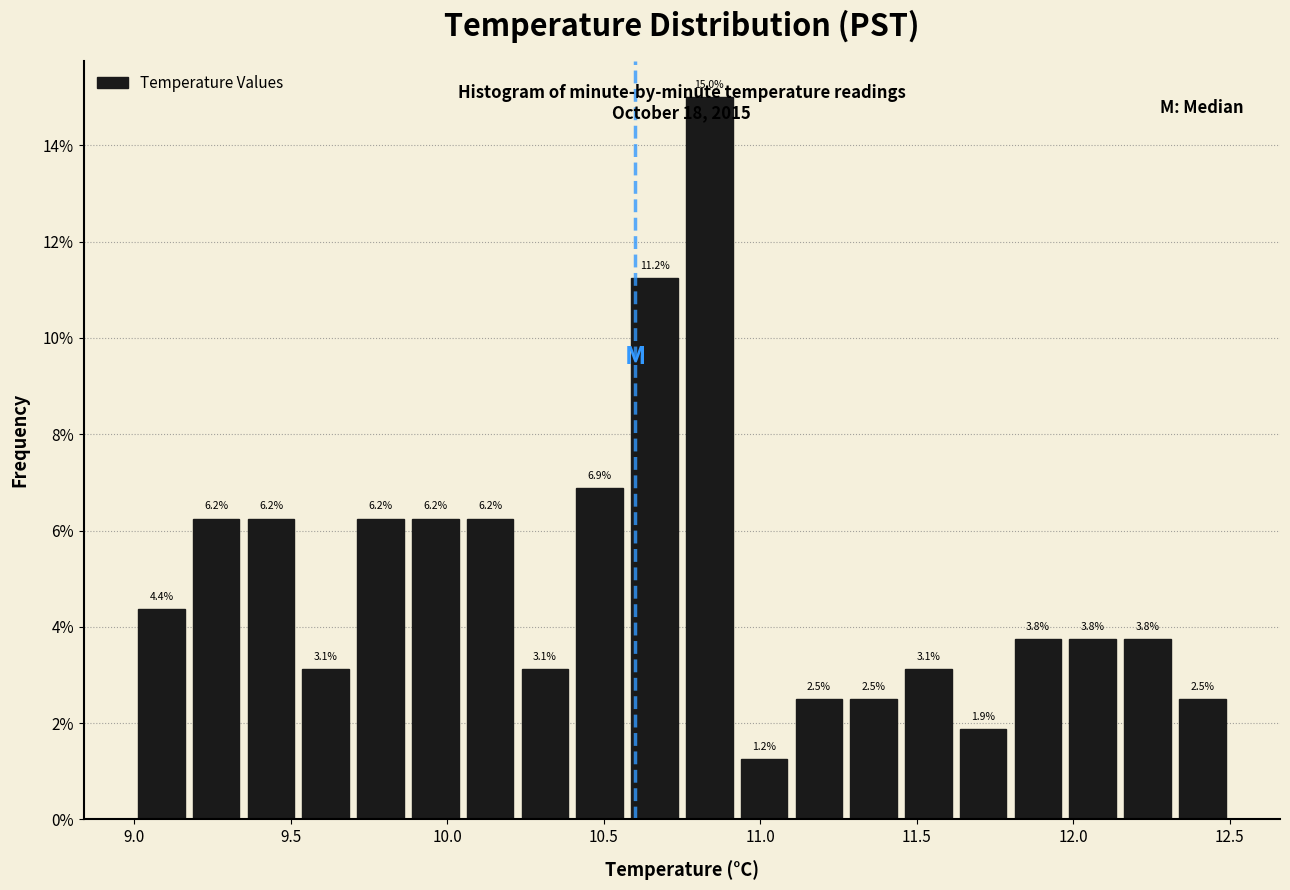

Read against the x-axis, roughly where is the centre of the tallest bar?

10.85